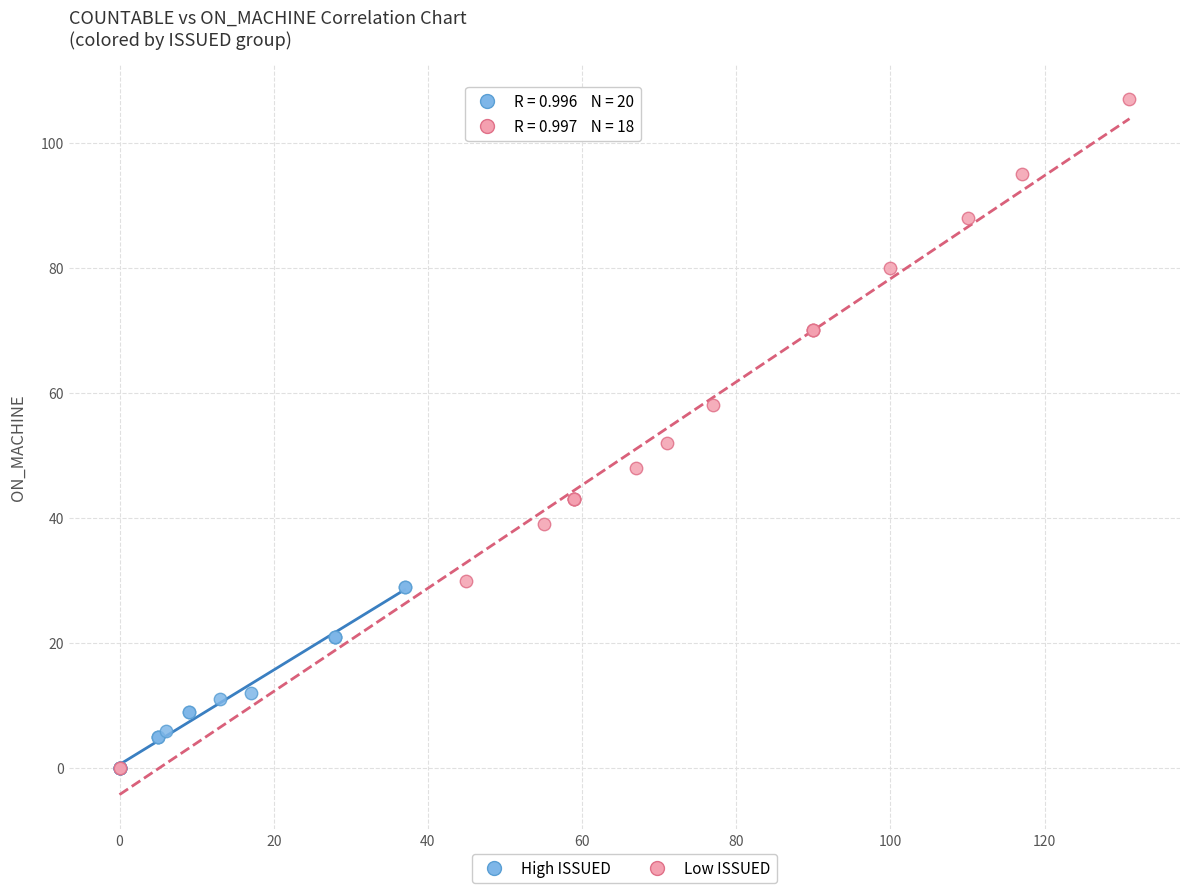

Which series has the largest Y range (max minus min)?

Low ISSUED